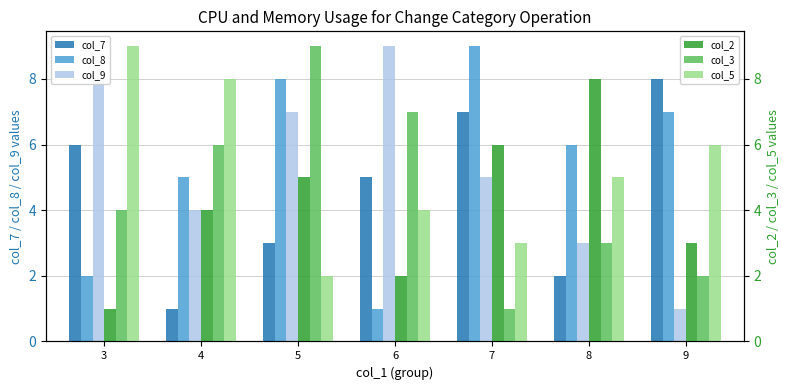

Rank the categories by col_9 value from lowest to highest.

9, 8, 4, 7, 5, 3, 6